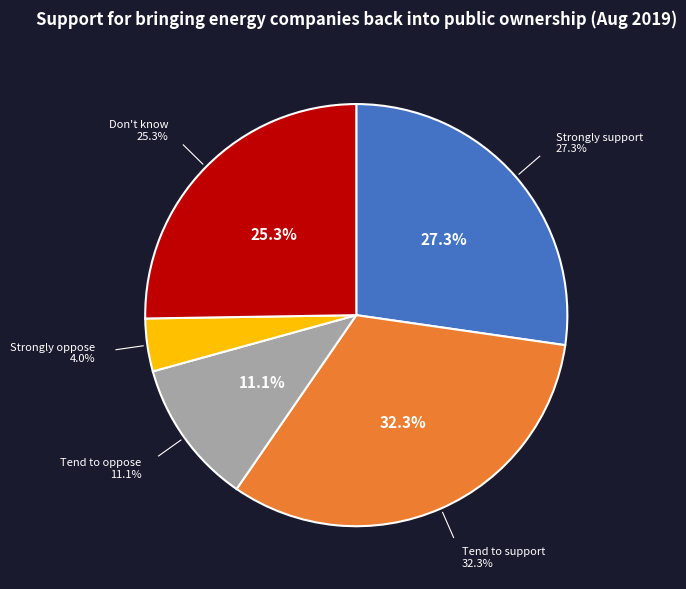

To the nearest percent, what is the average slice percentage?

20%